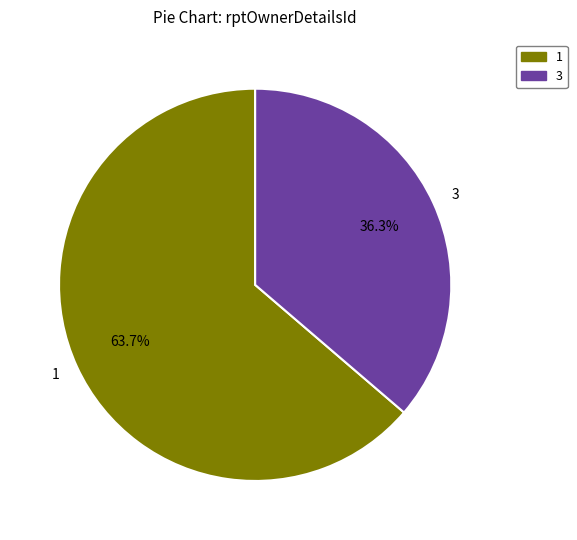

Rank the categories by value from lowest to highest.

3, 1